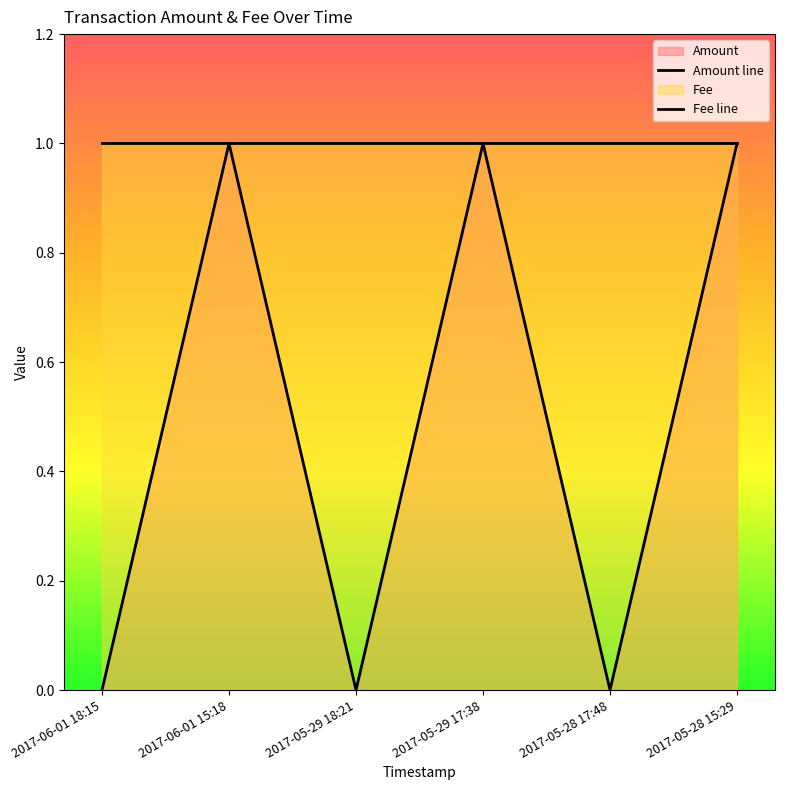

What is the value of the Fee line point at the 6th from the left?

1